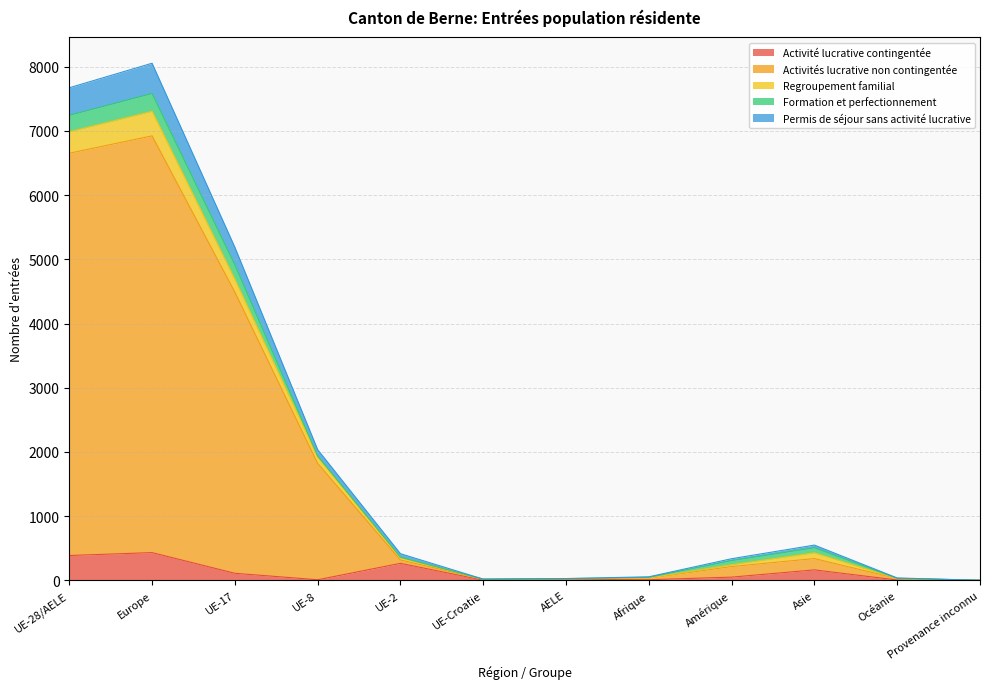

What is the difference between the second highest and second lowest values in the Activité lucrative contingentée series?

384